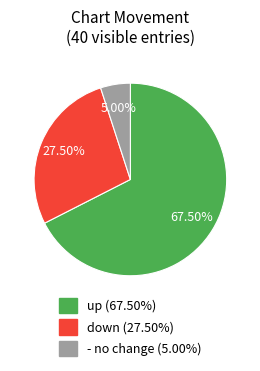

Which has a higher value, up or -?

up